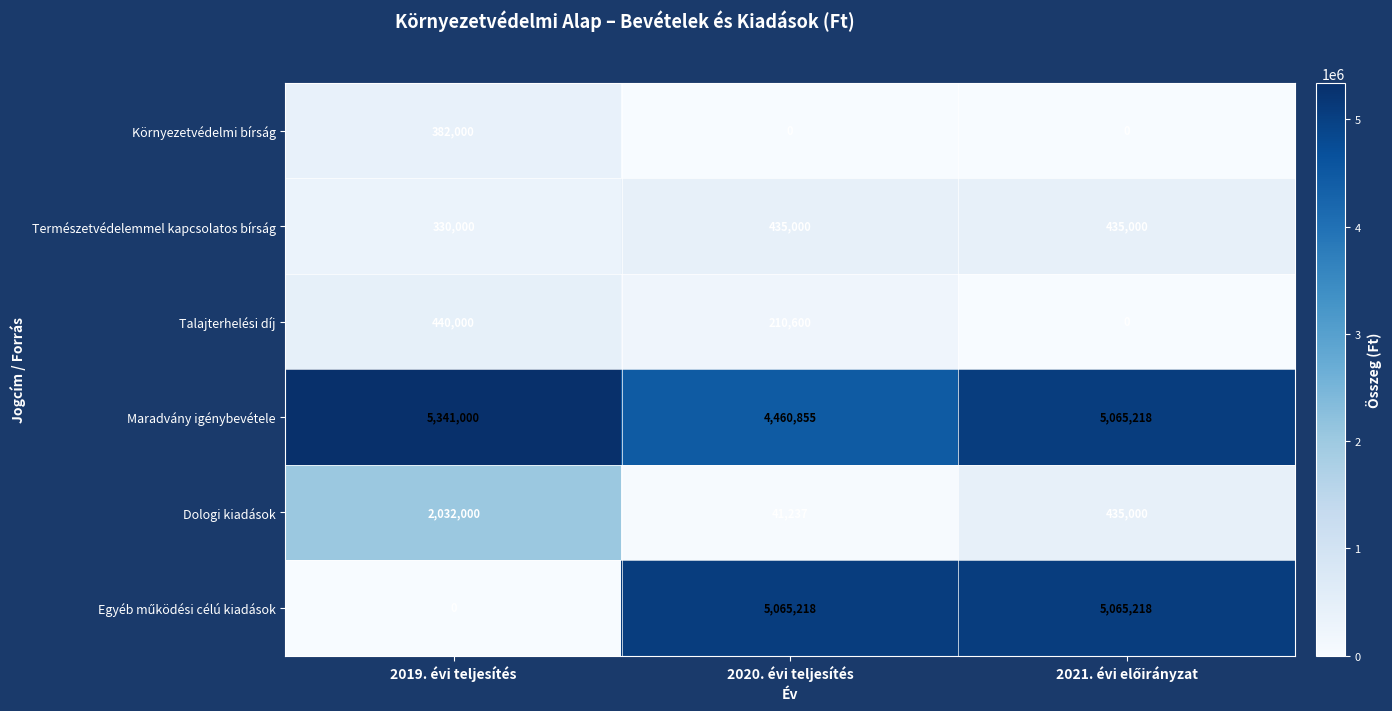

True or false: Környezetvédelmi bírság has a value of 382000 at 2019. évi teljesítés.

True